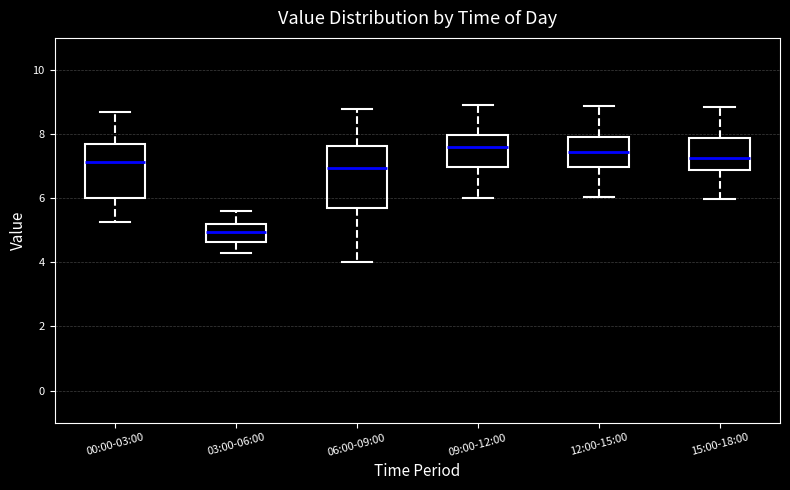

Reading left to right, transcribe this box plot: for each box, give where its median line is, the range the box spans, and where its two whiskers end, as read against the y-axis. The values are not printed on the chart, so give them approximately, as read against the axis.

00:00-03:00: median 7.2, box 6.0 to 7.8, whiskers 5.2 to 8.8
03:00-06:00: median 5.0, box 4.6 to 5.2, whiskers 4.4 to 5.6
06:00-09:00: median 7.0, box 5.6 to 7.6, whiskers 4.0 to 8.8
09:00-12:00: median 7.6, box 7.0 to 8.0, whiskers 6.0 to 9.0
12:00-15:00: median 7.4, box 7.0 to 8.0, whiskers 6.0 to 8.8
15:00-18:00: median 7.2, box 6.8 to 7.8, whiskers 6.0 to 8.8